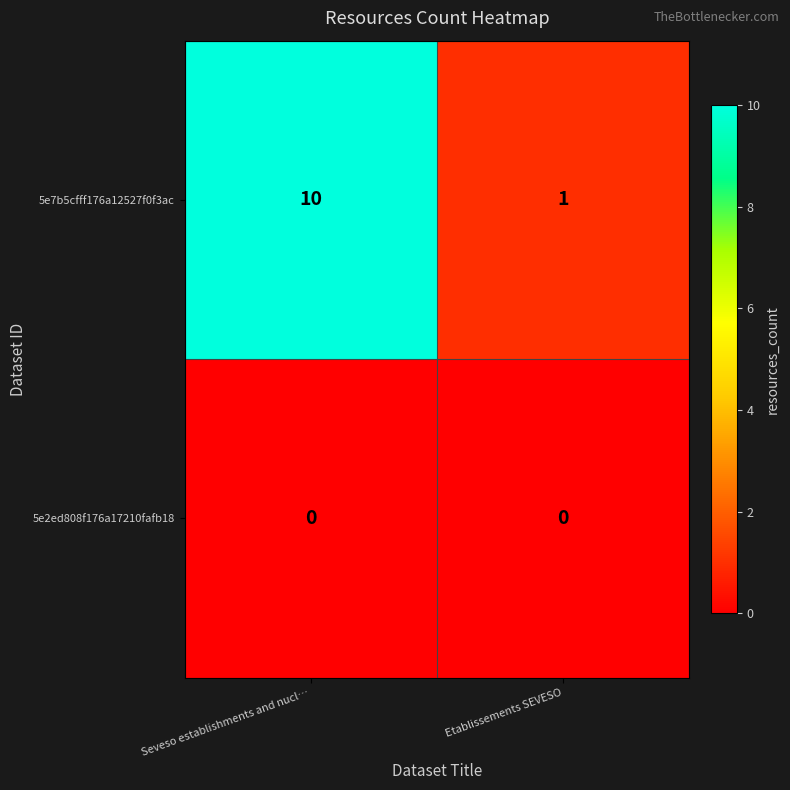

Which series changed the most between Seveso establishments and nucl… and Etablissements SEVESO?

5e7b5cfff176a12527f0f3ac